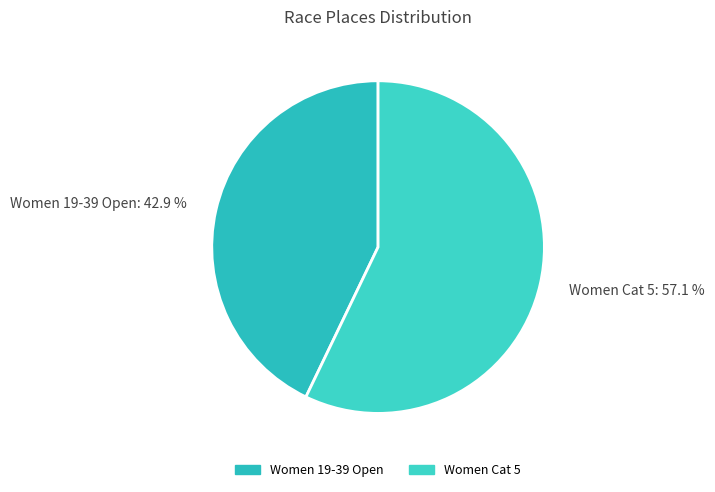

The Women Cat 5 slice represents 57% of the pie. True or false?

True